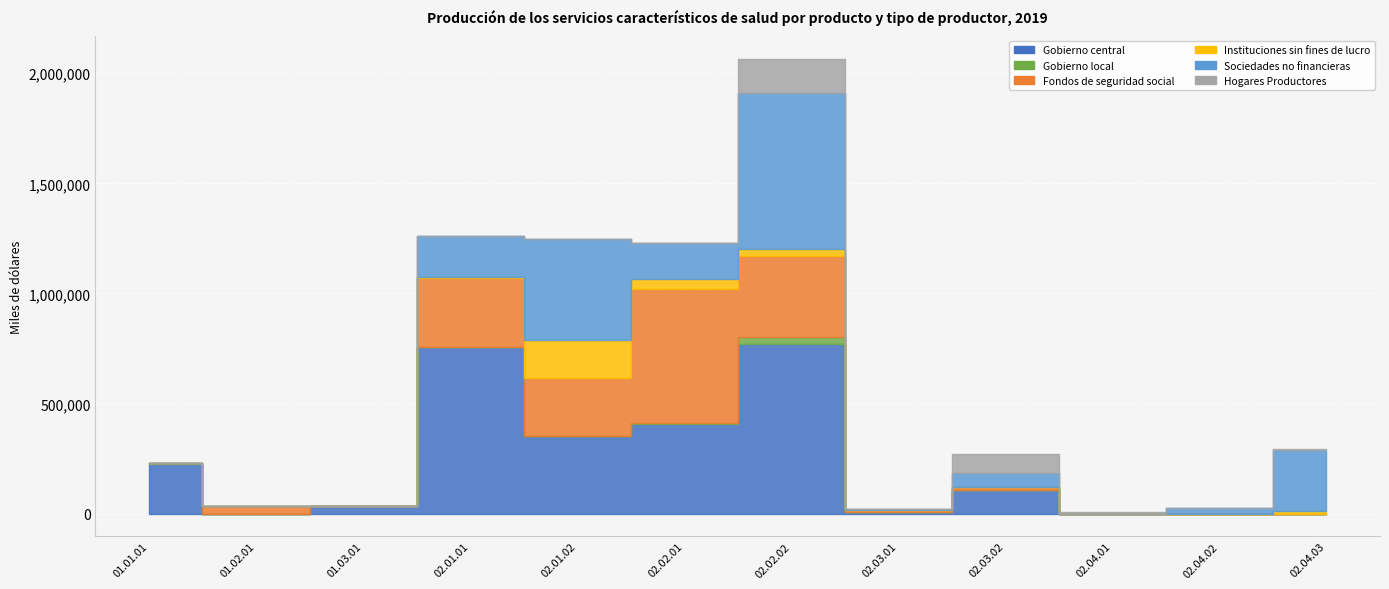

How many values in the Fondos de seguridad social series are below 15278?

6